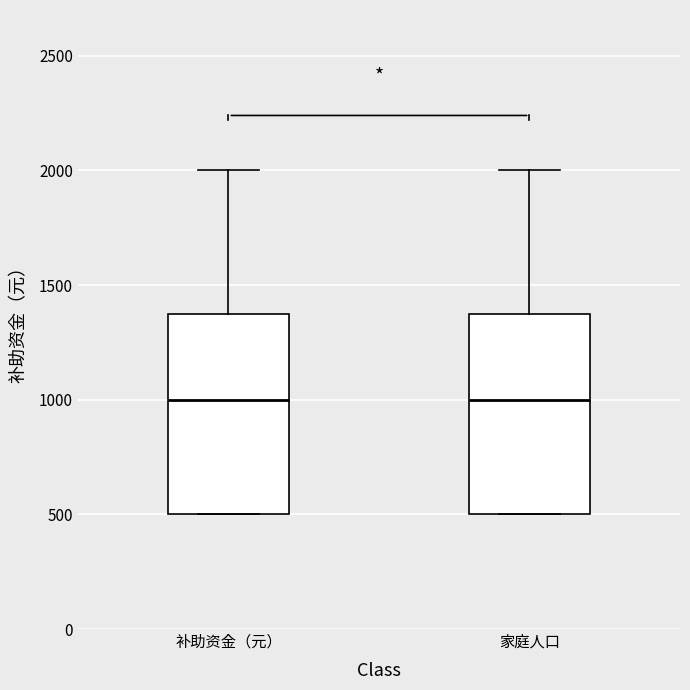

Where is the upper edge of the box for 家庭人口 on the y-axis? The values are not printed on the chart, so give them approximately, as read against the axis.

1400